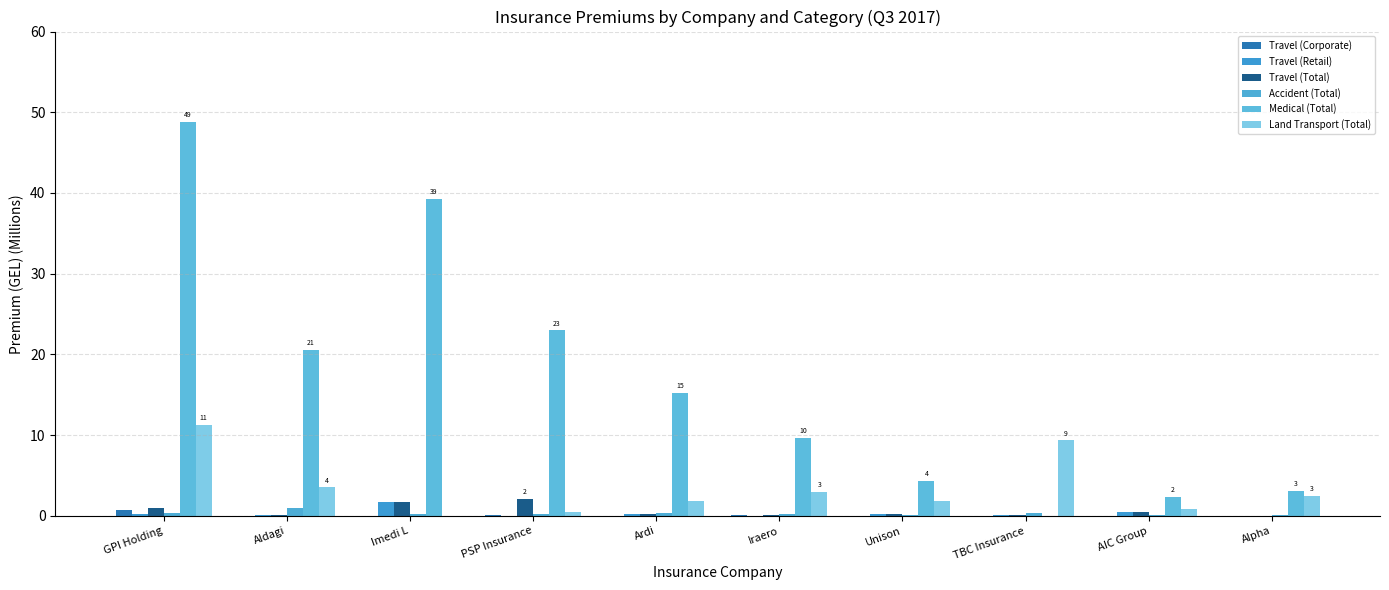

Does the chart contain stacked bars?

No